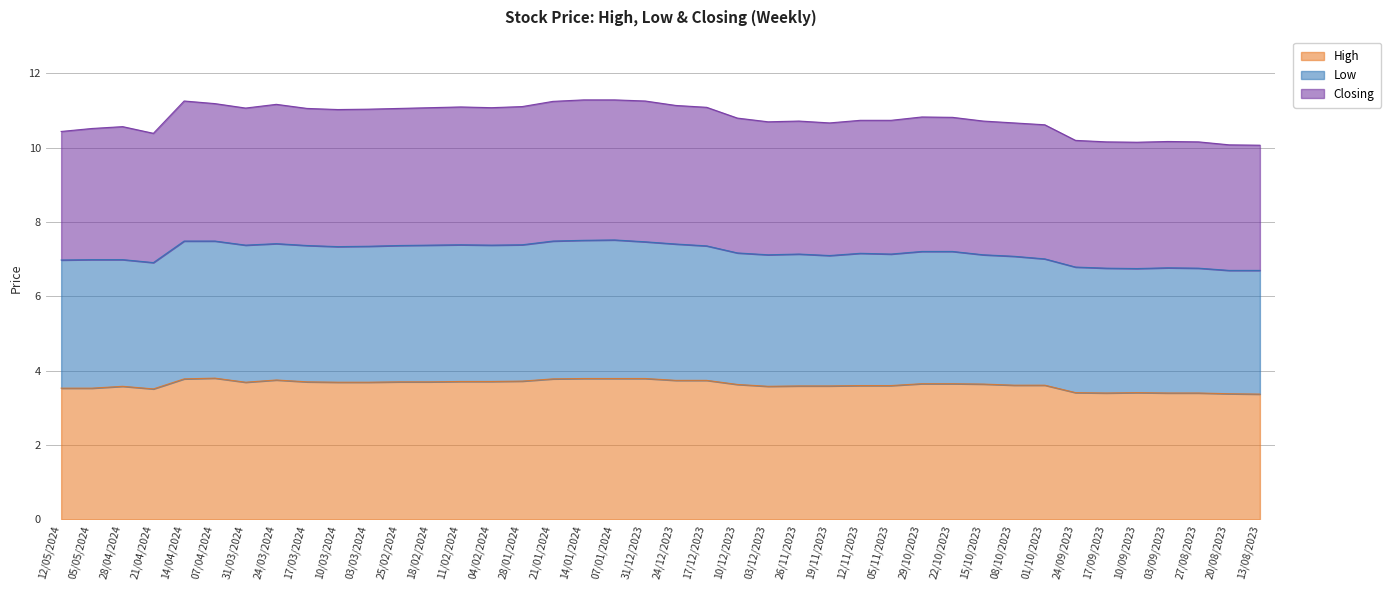

How many lines are shown in the chart?

3